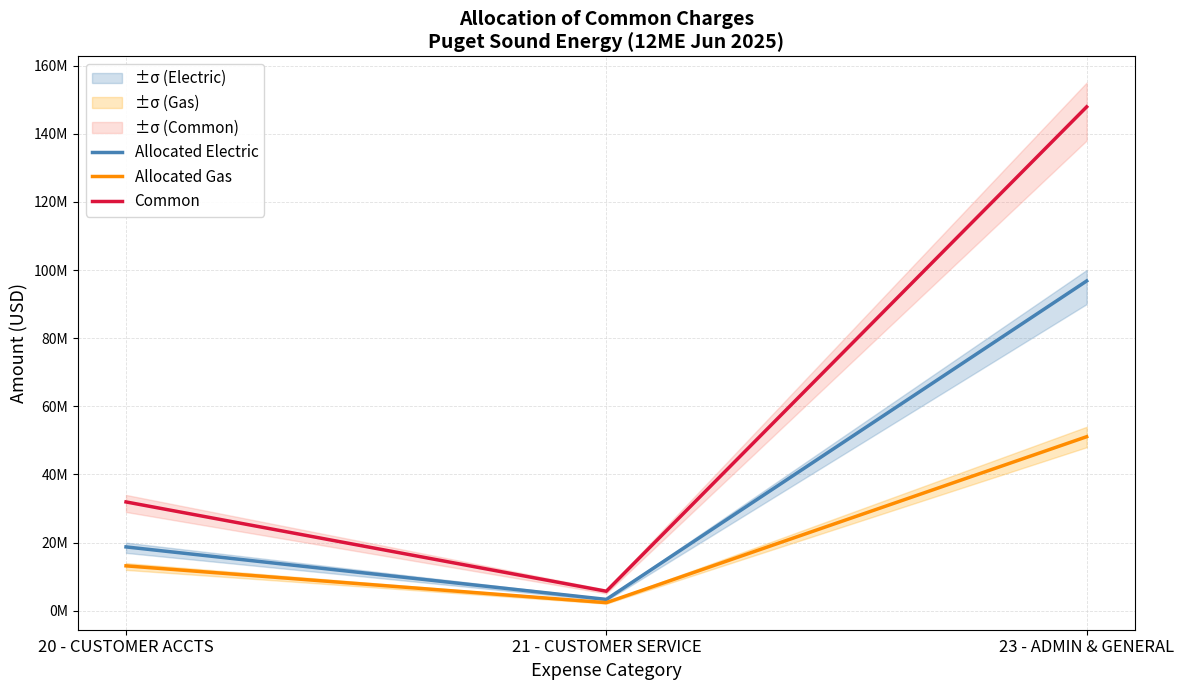

At which label is Allocated Electric closest to 50068076?

20 - CUSTOMER ACCTS